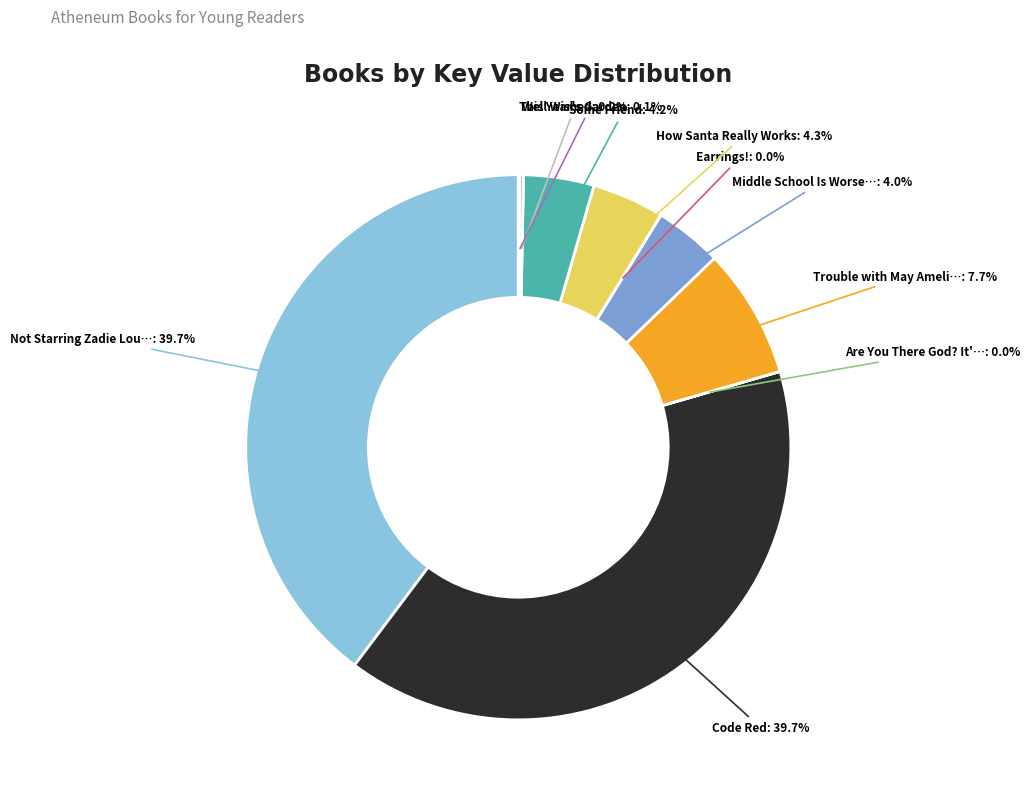

Is there any slice that represents more than half of the pie?

No